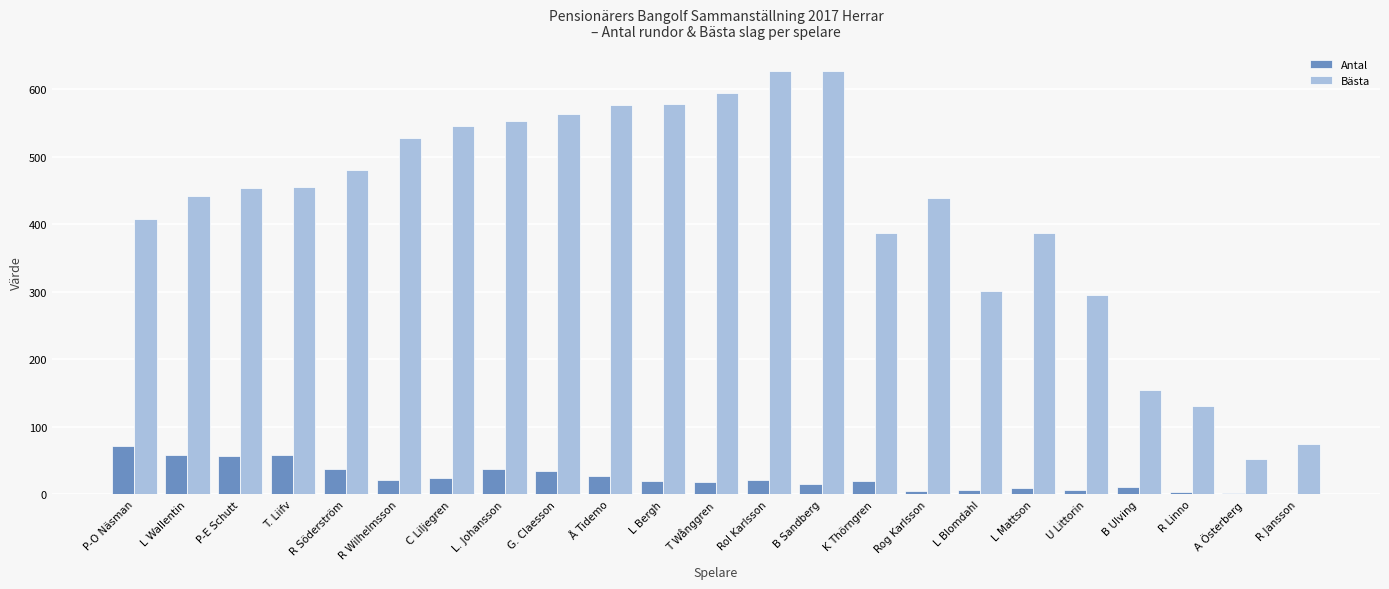

The Bästa series shows 75 at R Linno. True or false?

False